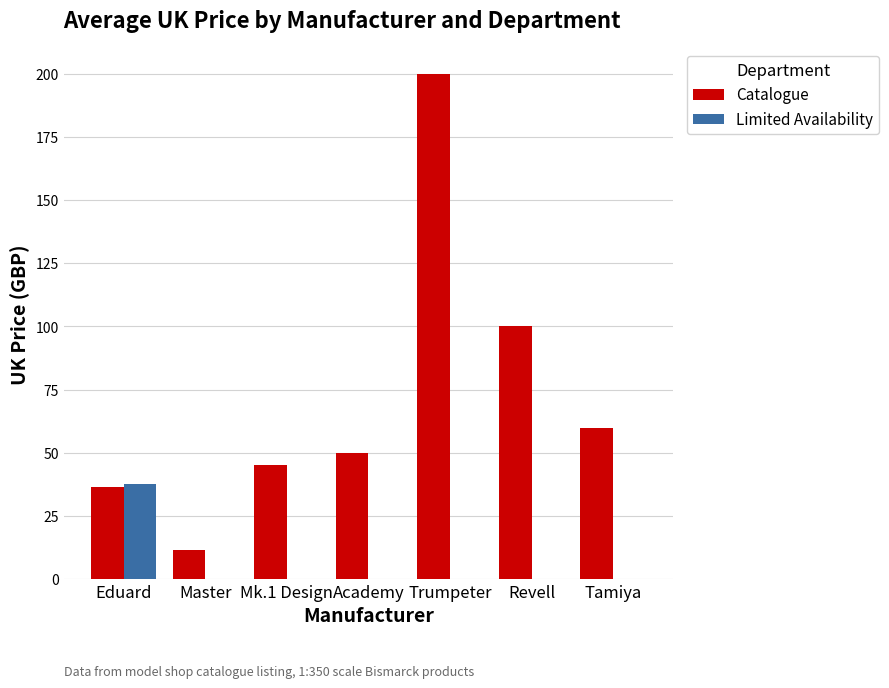

What is the difference between the Catalogue values at Revell and Master?

88.2